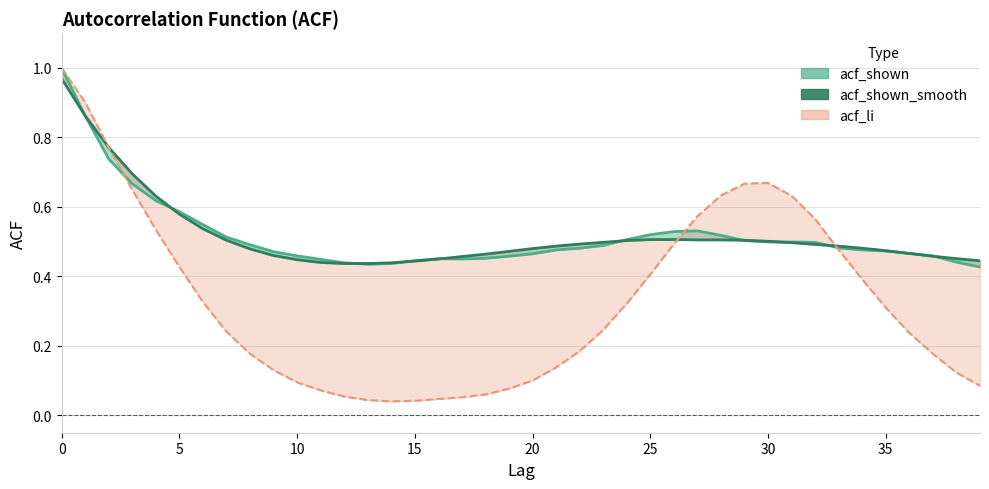

What is the difference between the maximum and minimum values in the acf_li series?

1.0